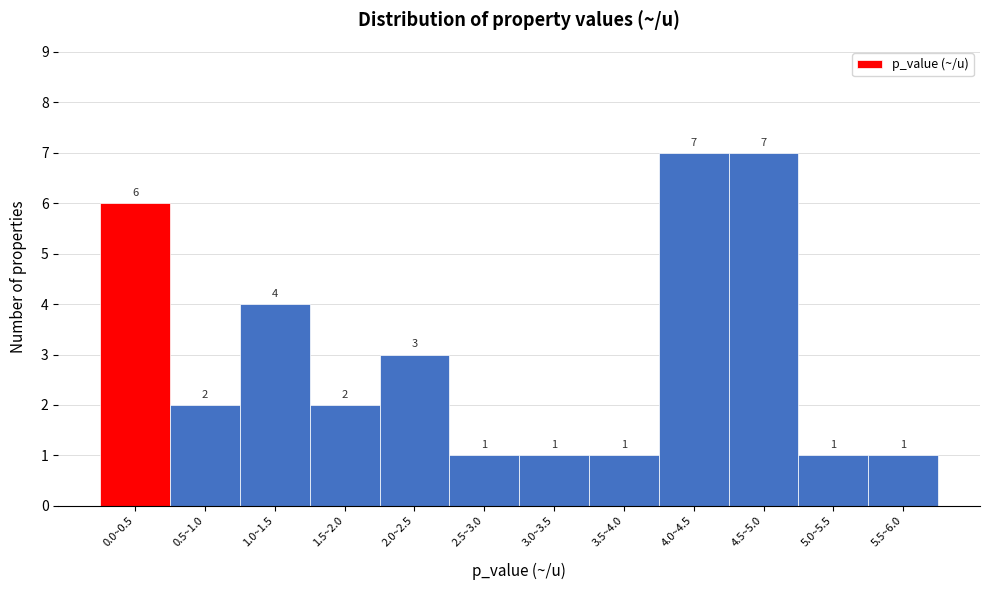

Reading left to right, list all the values displayed in this chart.

6	2	4	2	3	1	1	1	7	7	1	1